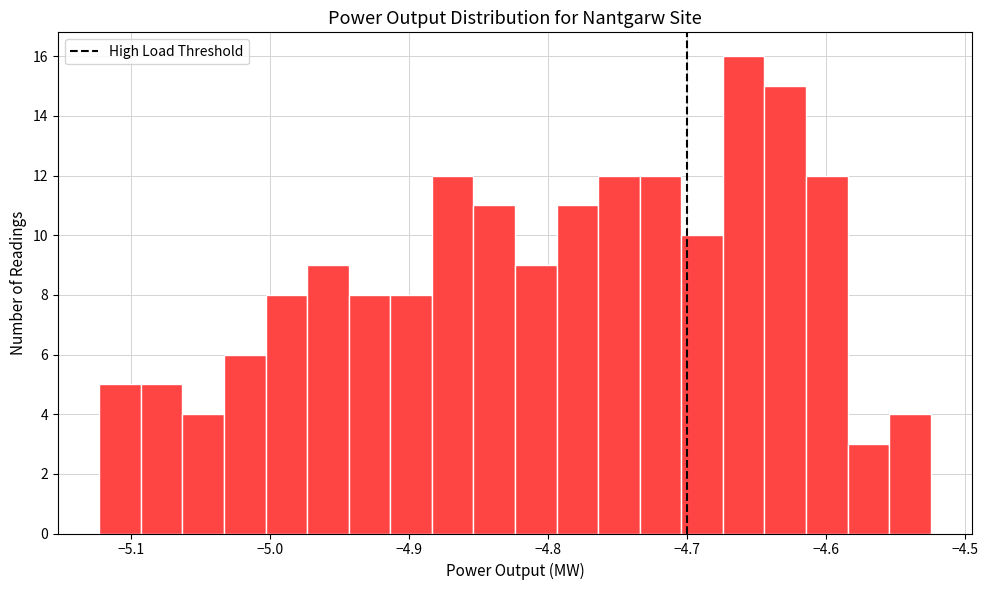

Around what value on the x-axis is the tallest bar? Give the approximate position of its centre, as read against the axis.

-4.66